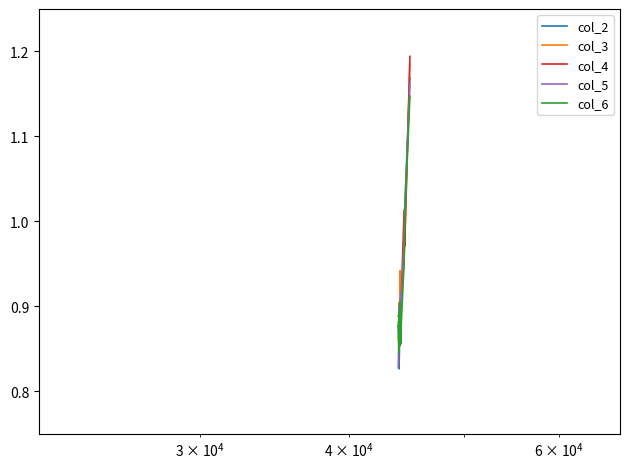

True or false: col_5 and col_3 cross at least once.

True